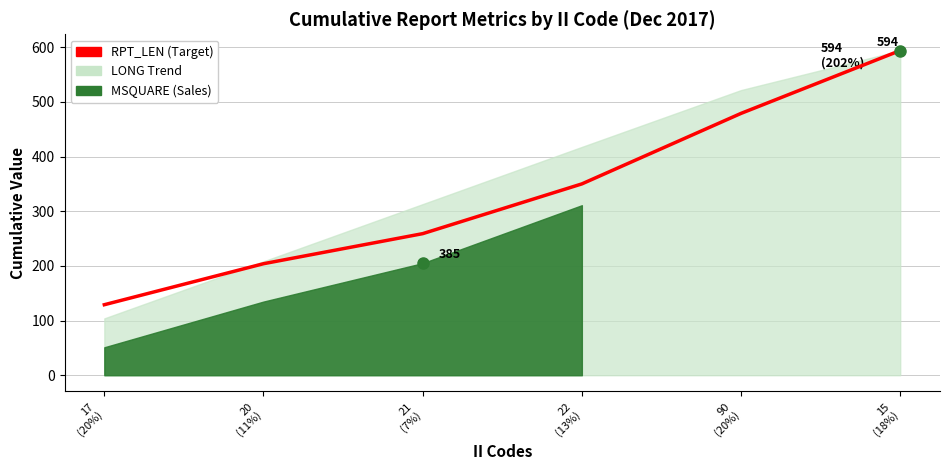

True or false: the data has more than 1 interior local peaks.

False